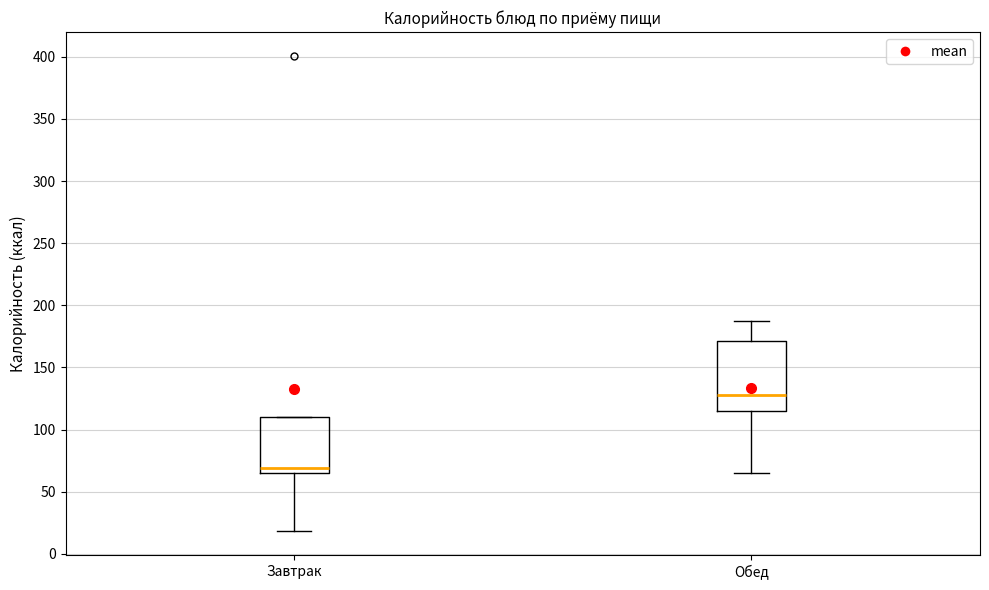

Where is the upper edge of the box for Завтрак on the y-axis? The values are not printed on the chart, so give them approximately, as read against the axis.

110